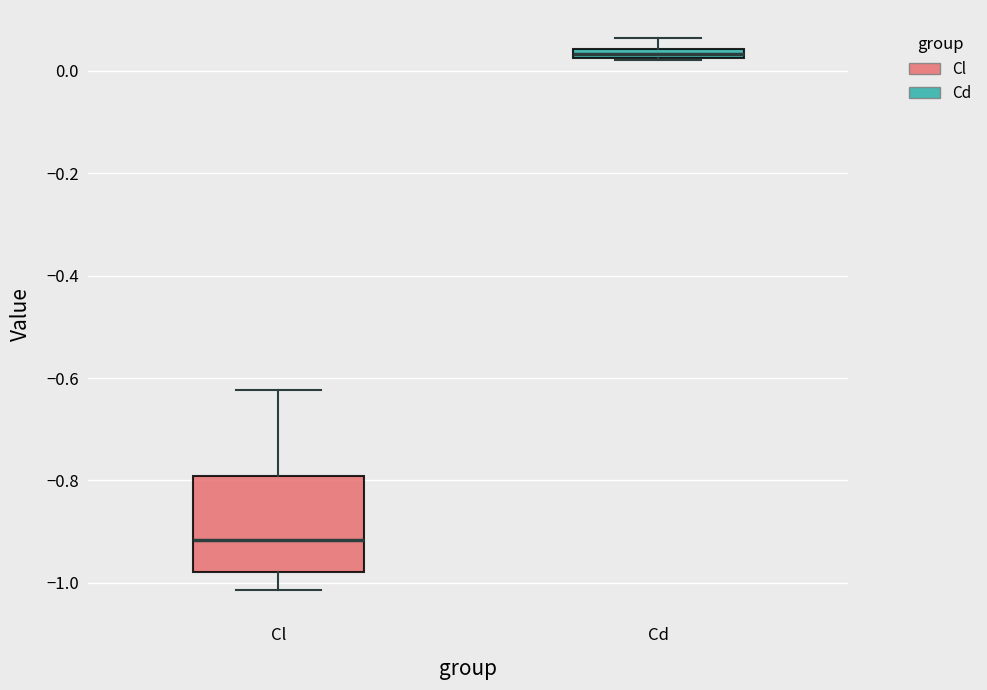

Which box is the tallest, from its lower edge to its upper edge?

Cl